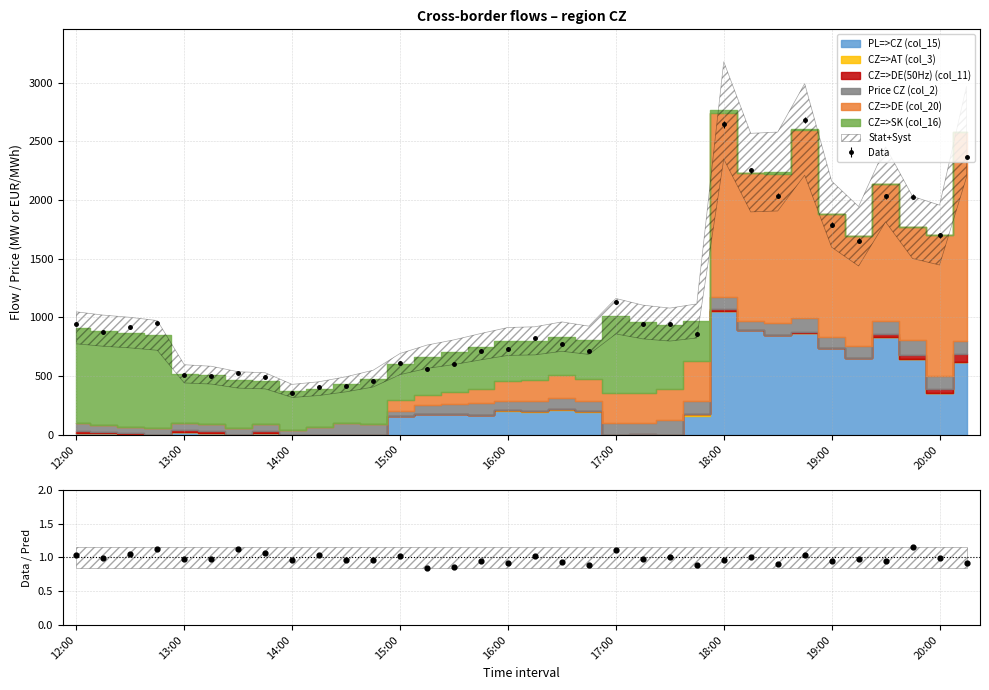

True or false: Data has a value of 2768.8 at 19:00.

False